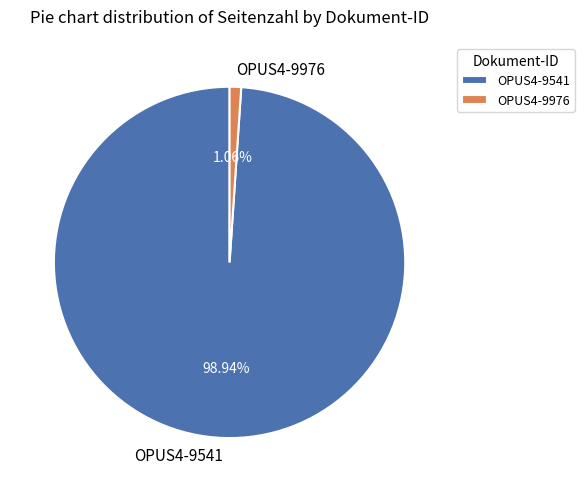

What percentage is the OPUS4-9976 slice, to the nearest percent?

1%